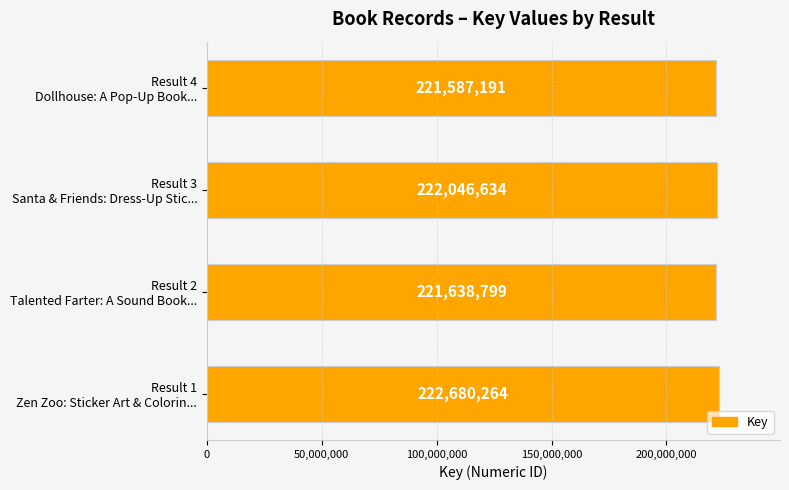

What is the average value?

221988222